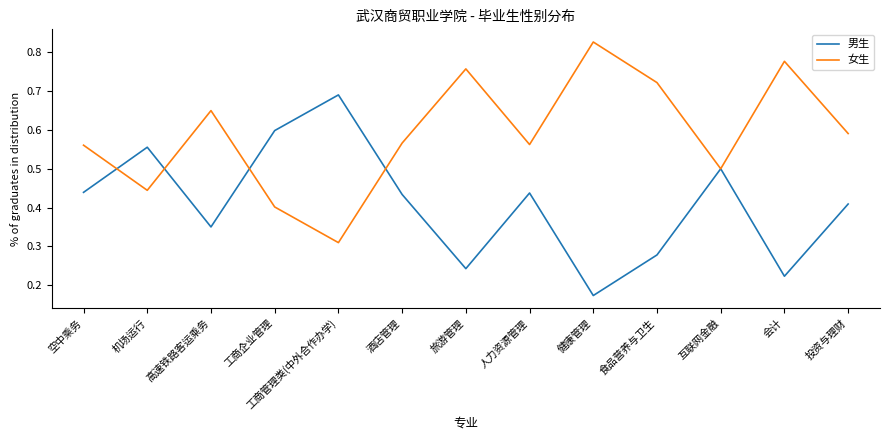

At which label is 女生 closest to 0?

工商管理类(中外合作办学)